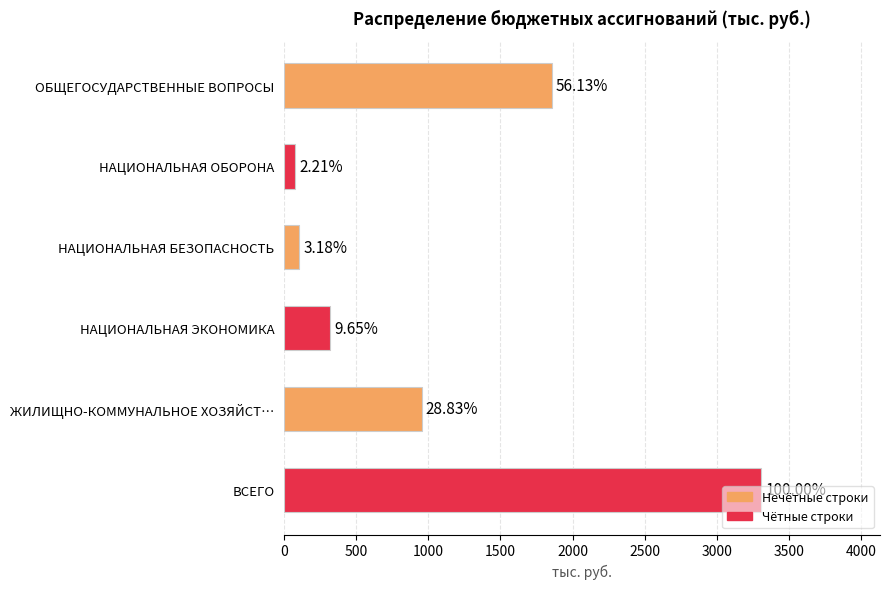

Are the bars horizontal?

Yes